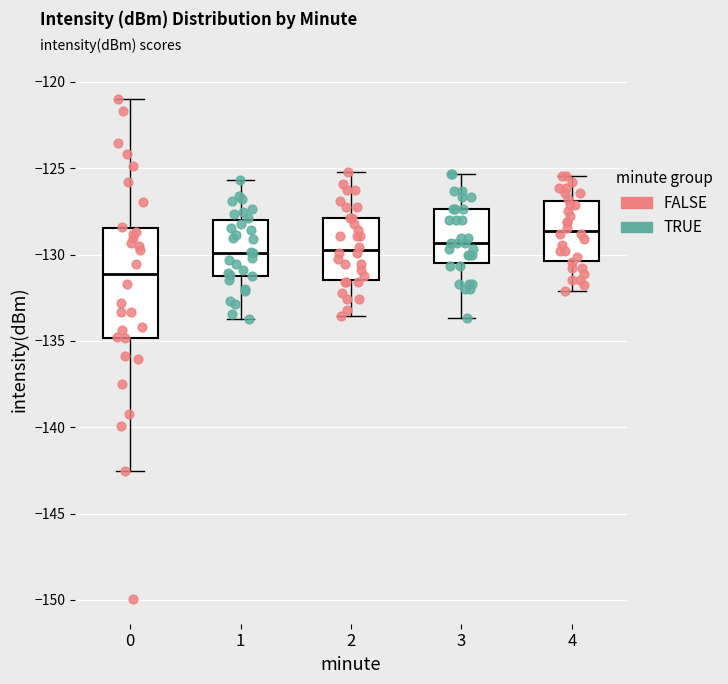

Which box's median line is the highest?

4